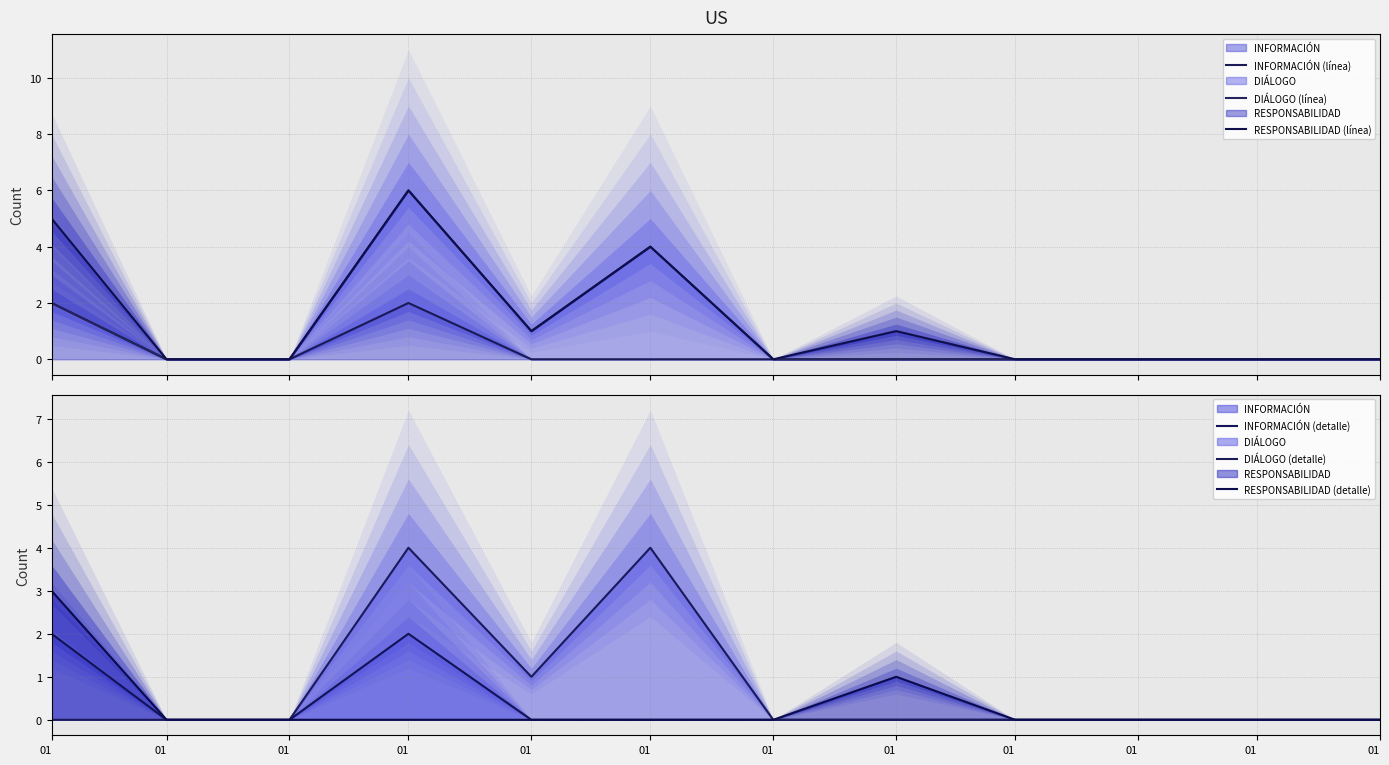

At which label is INFORMACIÓN (detalle) closest to 1?

01